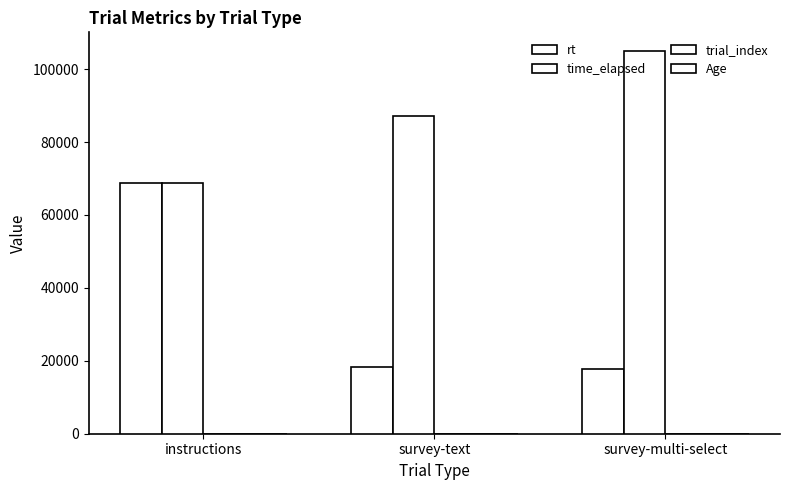

List the labels in order of Age value, largest first.

instructions, survey-text, survey-multi-select